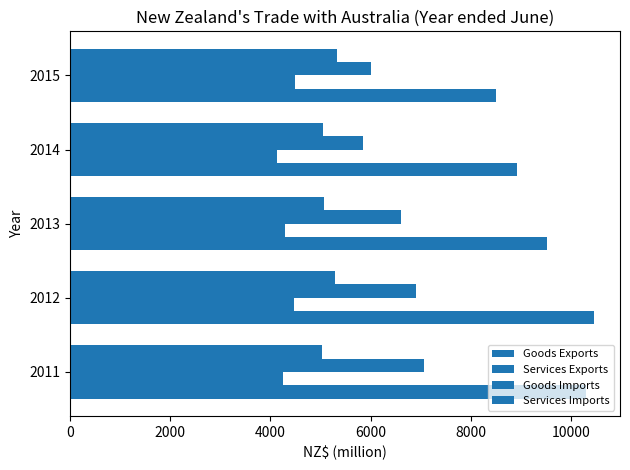

Which series has the widest spread of values?

Goods Exports